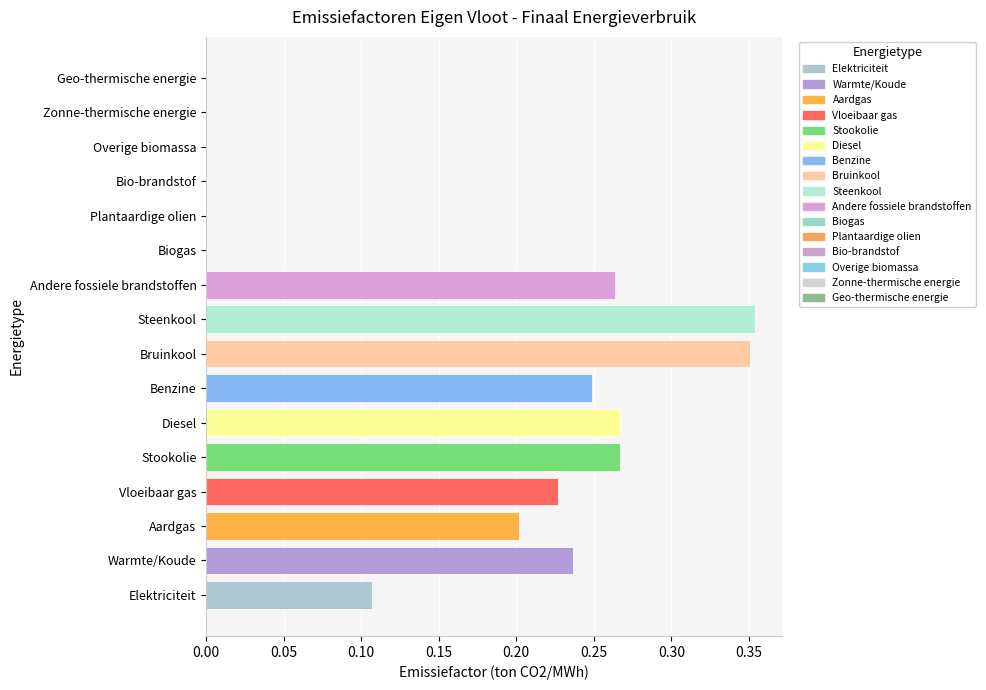

Count the values in the range 0 to 1.

16